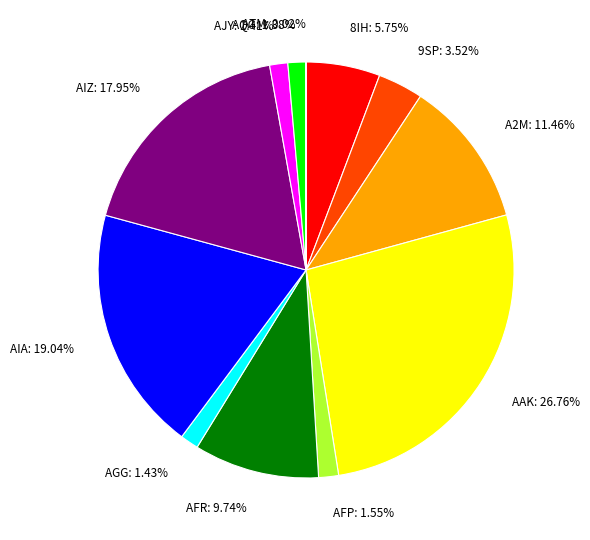

Does any single category account for the majority?

No